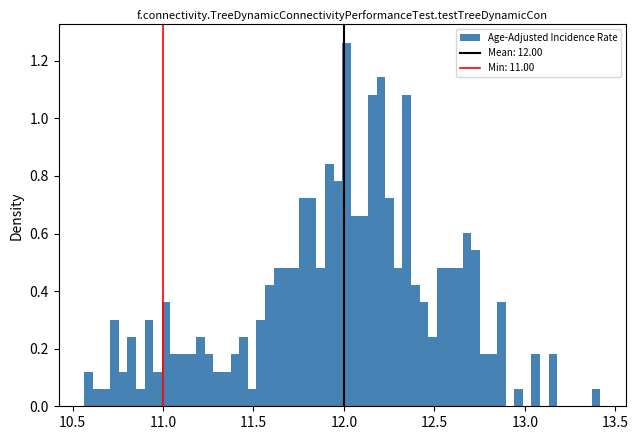

Around what value on the x-axis is the tallest bar? Give the approximate position of its centre, as read against the axis.

12.00